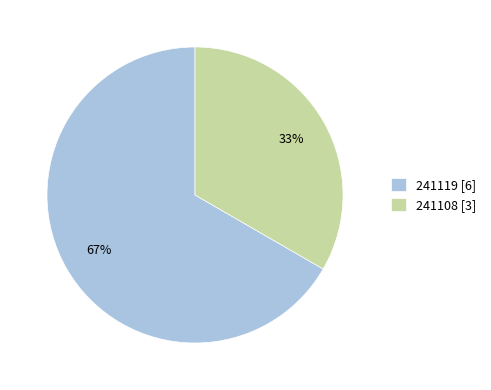

Is the sum of 241108 [3] and 241119 [6] greater than half?

Yes